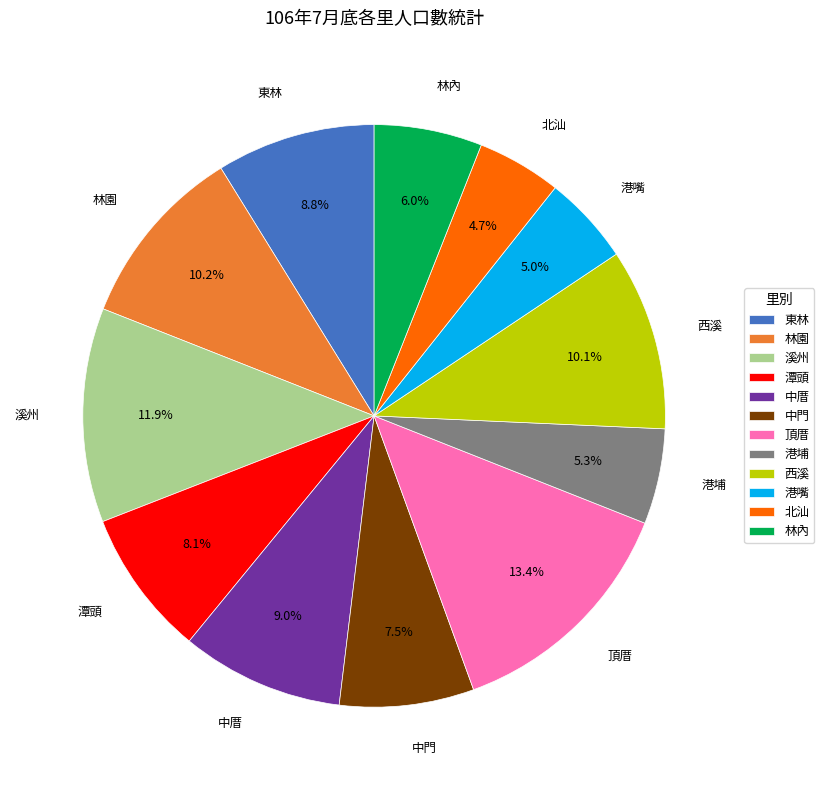

Which category has the biggest portion of the pie?

頂厝